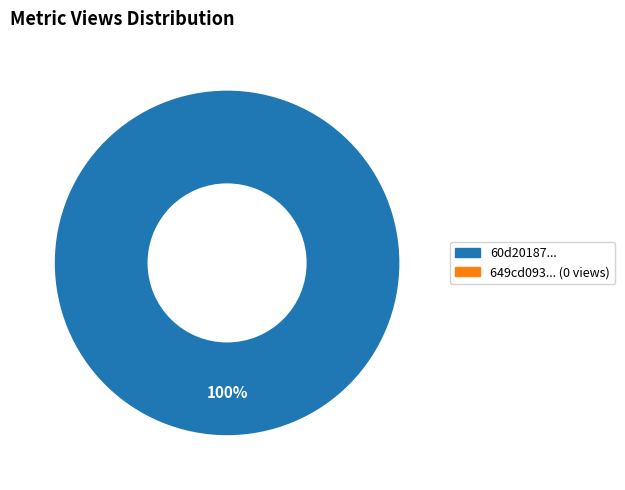

Is there any slice that represents more than half of the pie?

Yes